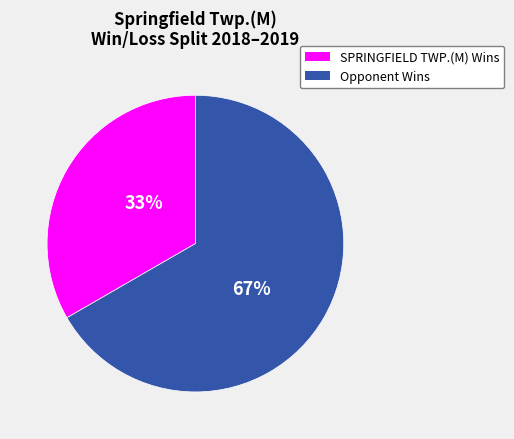

How many slices are in this pie chart?

2